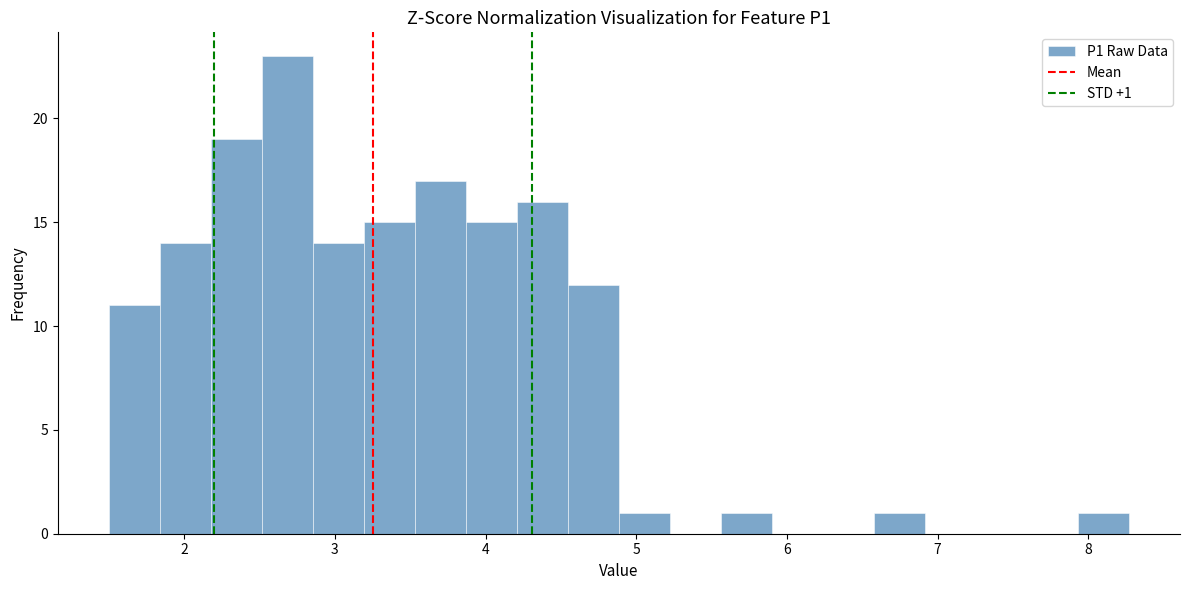

Read against the x-axis, roughly where is the centre of the tallest bar?

2.7